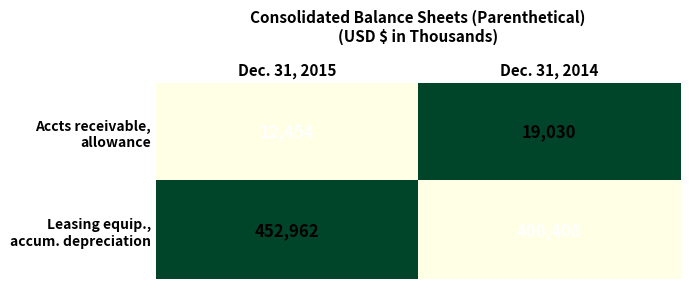

What is the maximum value shown in the chart?

452962